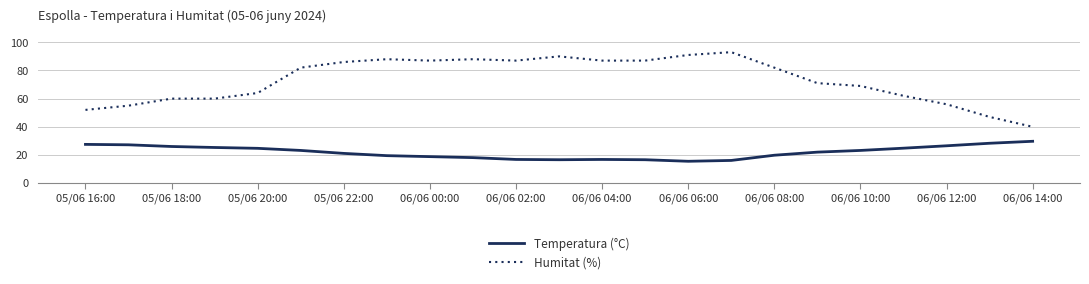

Which series has the largest total across all categories?

Humitat (%)